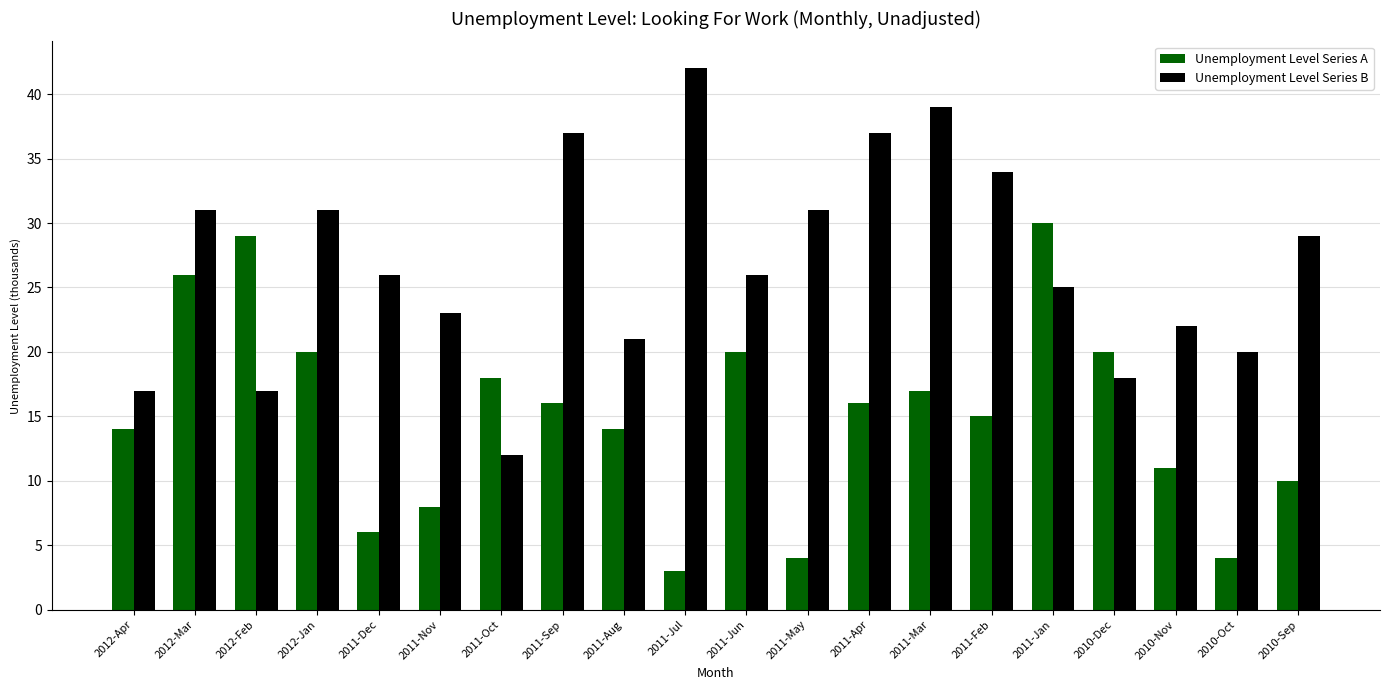

Which category has the lowest value across all series?

2011-Jul